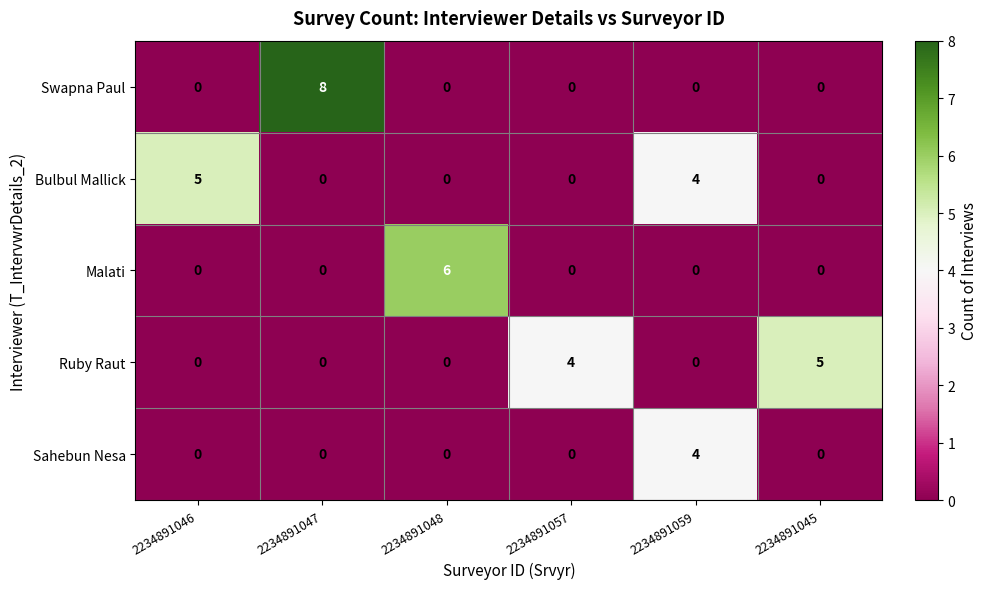

What is the difference between the highest and lowest values at 2234891045?

5